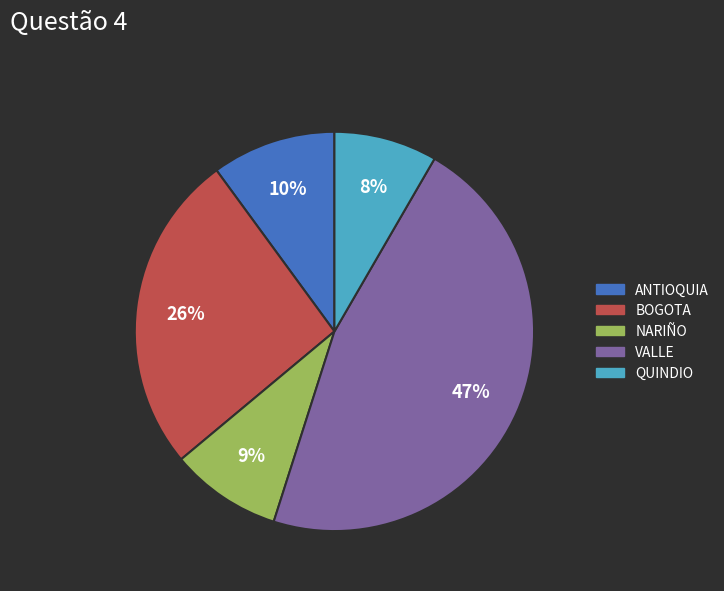

How many slices are in this pie chart?

5